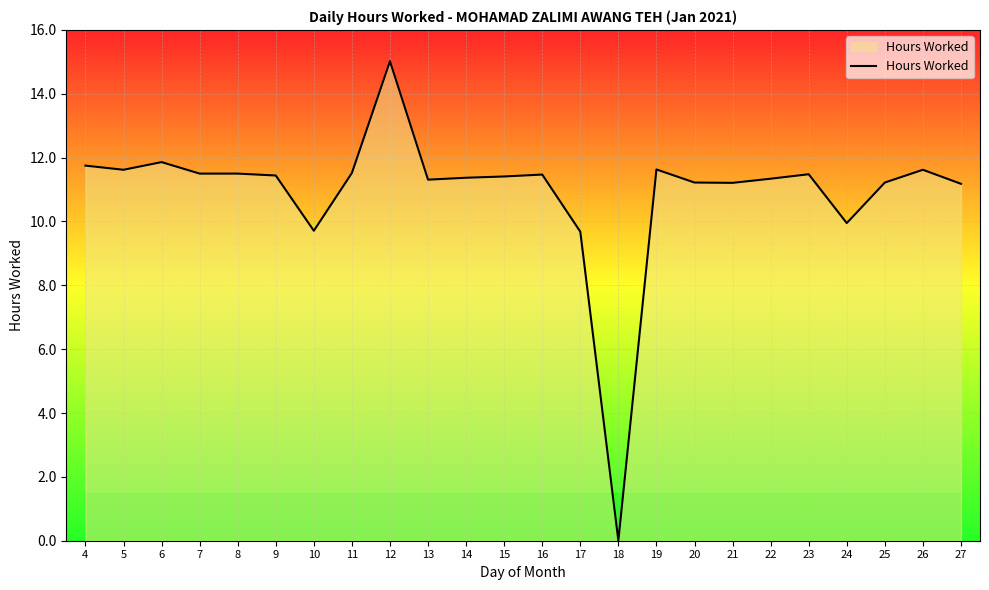

What is the approximate value at 15?

11.4